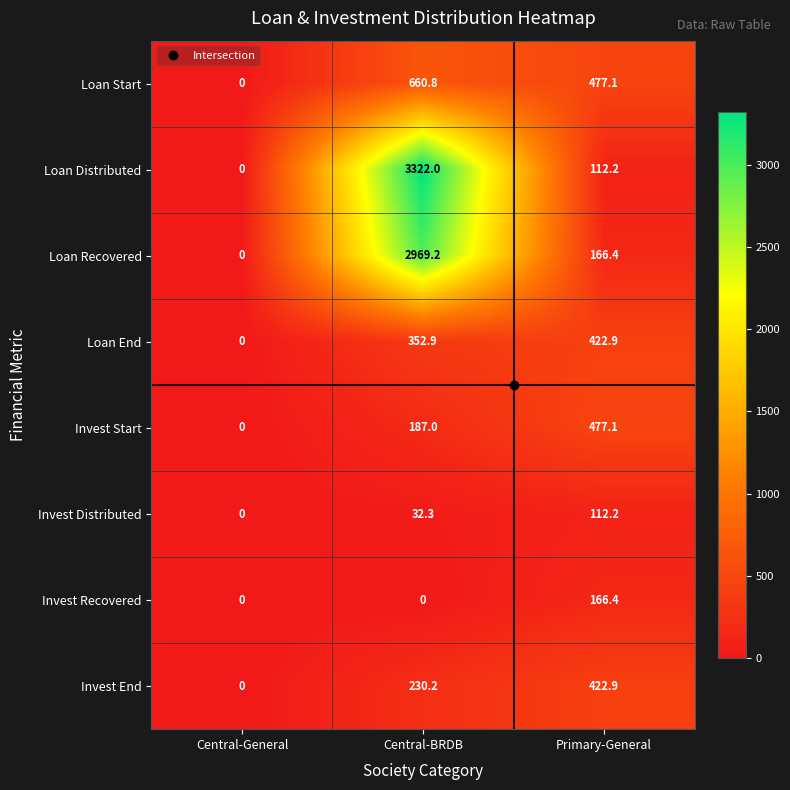

At which category is the sum across all series the highest?

Central-BRDB